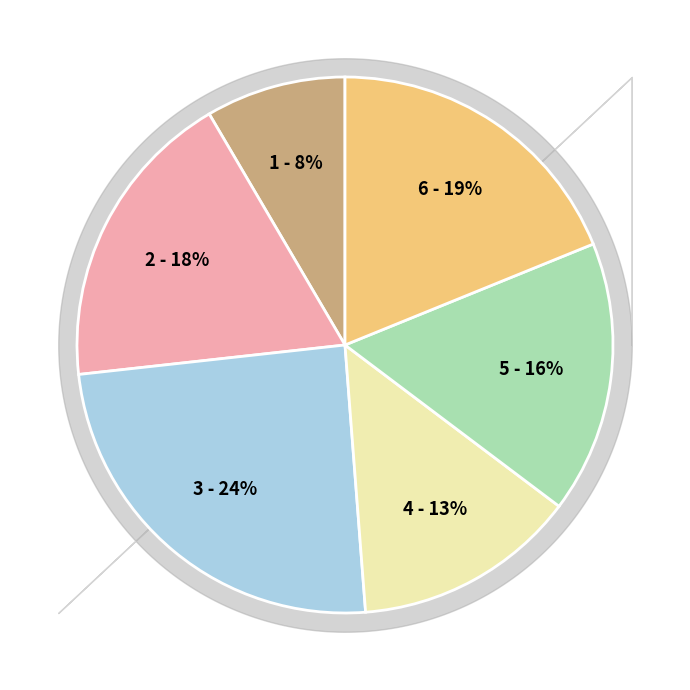

Is there a majority slice in this chart?

No